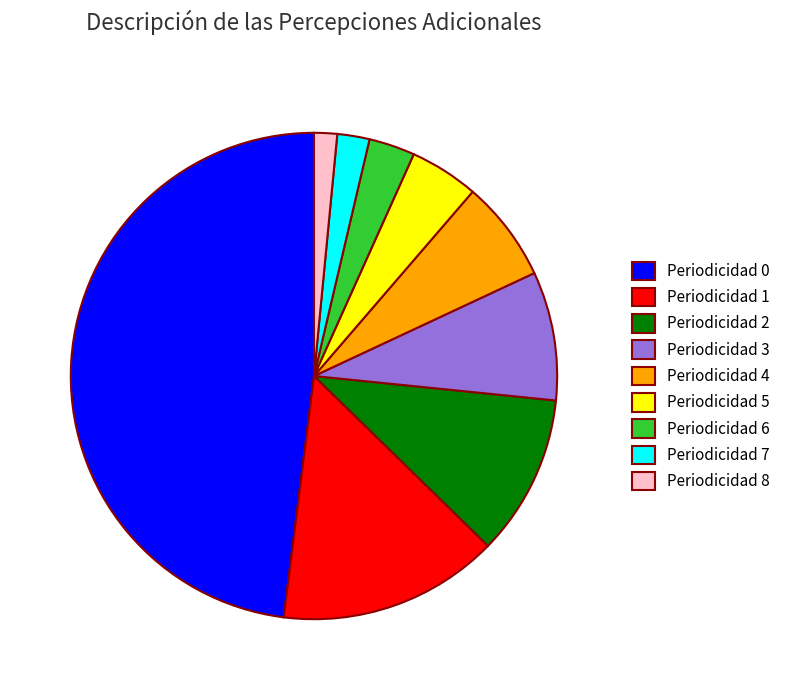

Is it true that Periodicidad 3 is 9% of the pie?

True